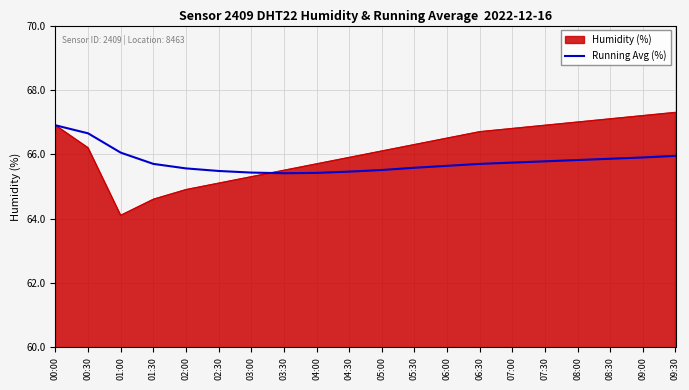

Read the Humidity (%) value at 01:00.

64.1